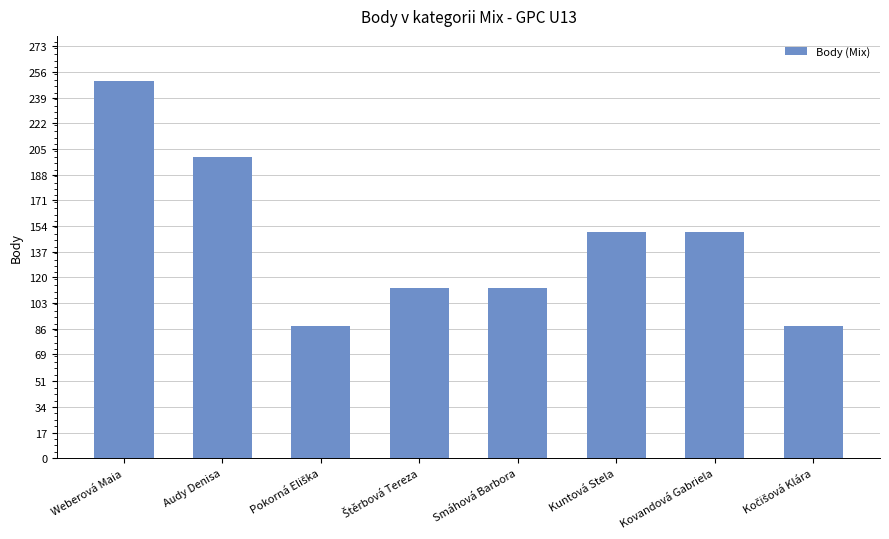

At which label does the data first exceed 150?

Weberová Maia